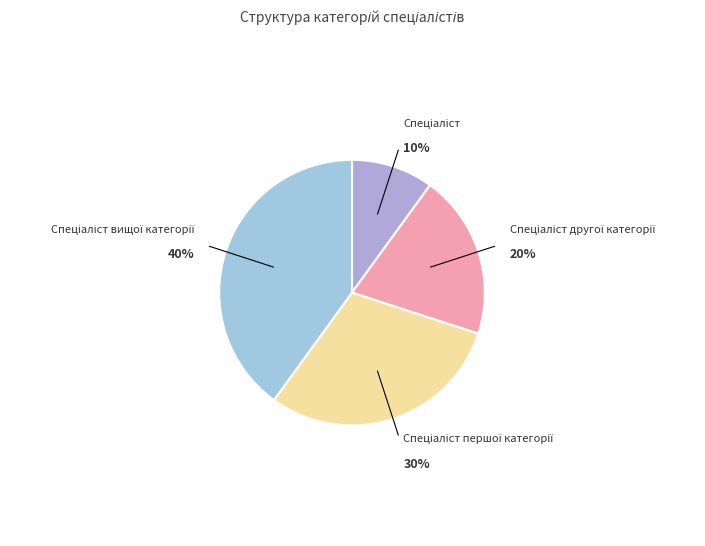

Is there any slice that represents more than half of the pie?

No